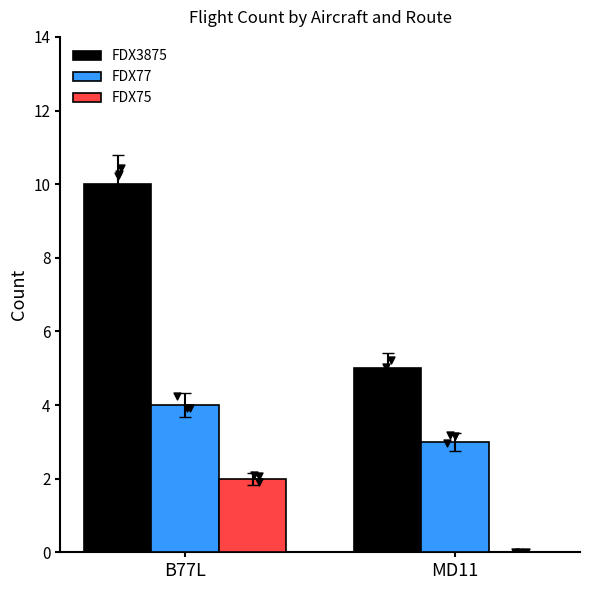

Is the value of FDX77 at MD11 greater than the value of FDX75 at MD11?

Yes